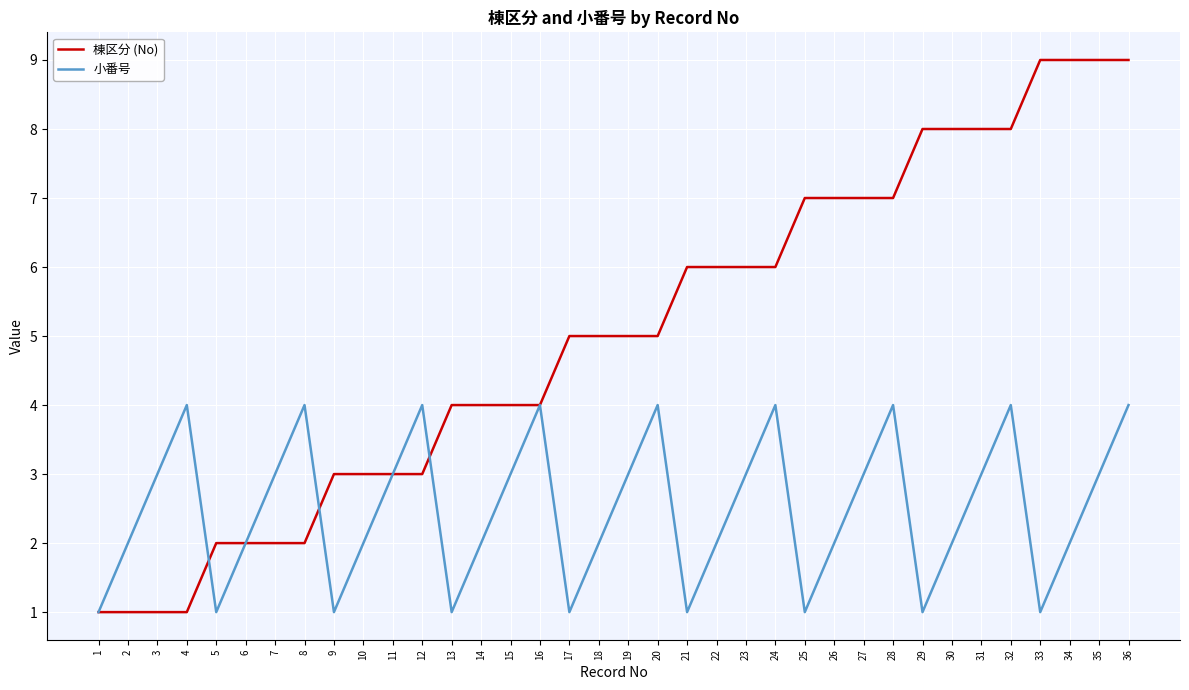

Read the 棟区分 (No) value at 35.

9